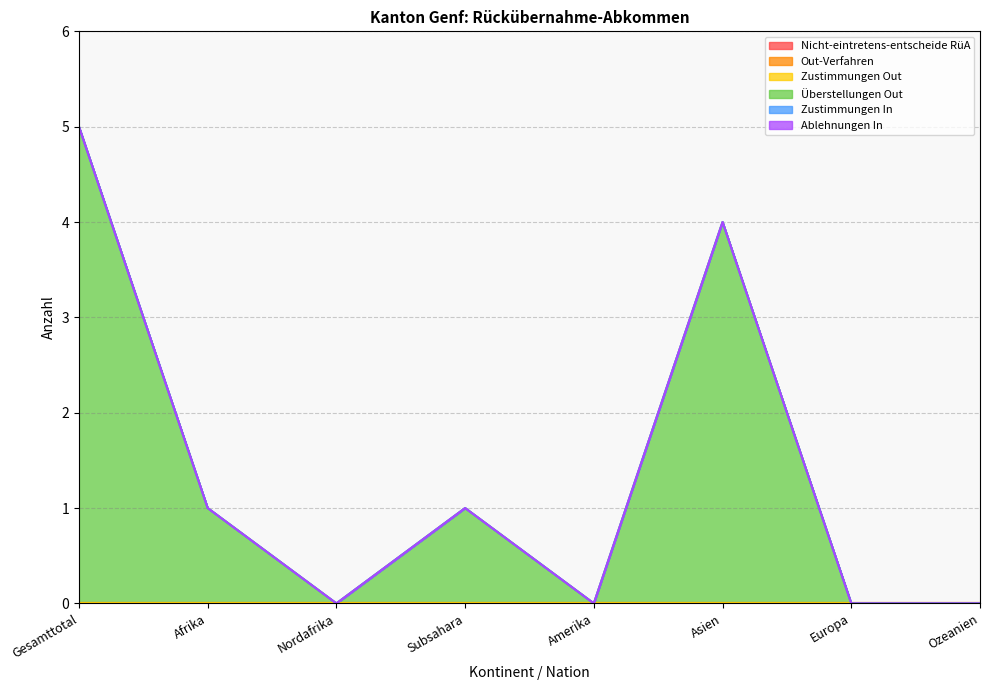

List the labels in order of Überstellungen Out value, largest first.

Gesamttotal, Asien, Afrika, Subsahara, Nordafrika, Amerika, Europa, Ozeanien